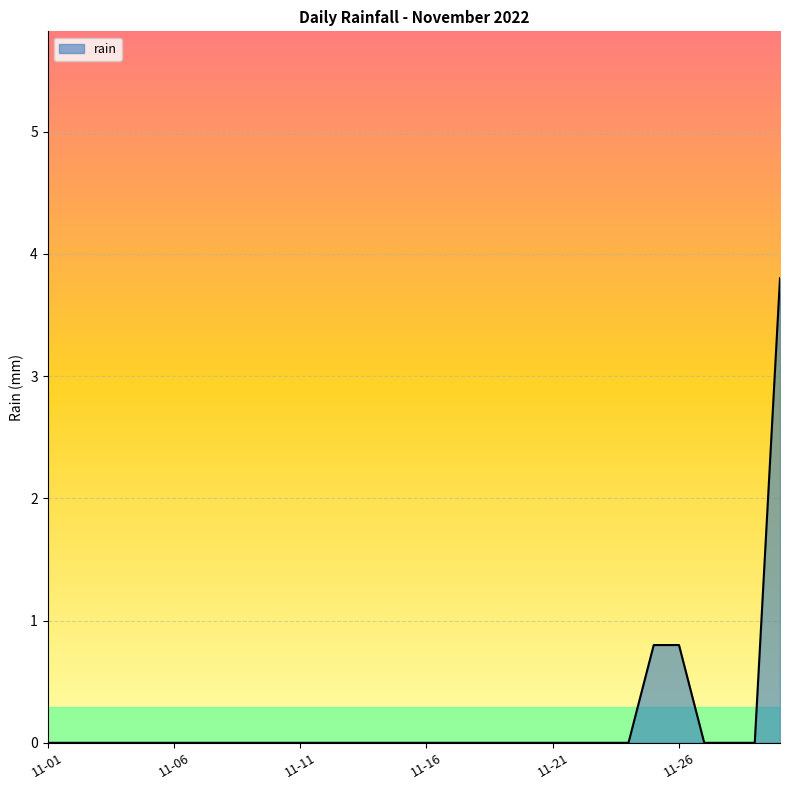

What is the sum of all values?

5.4